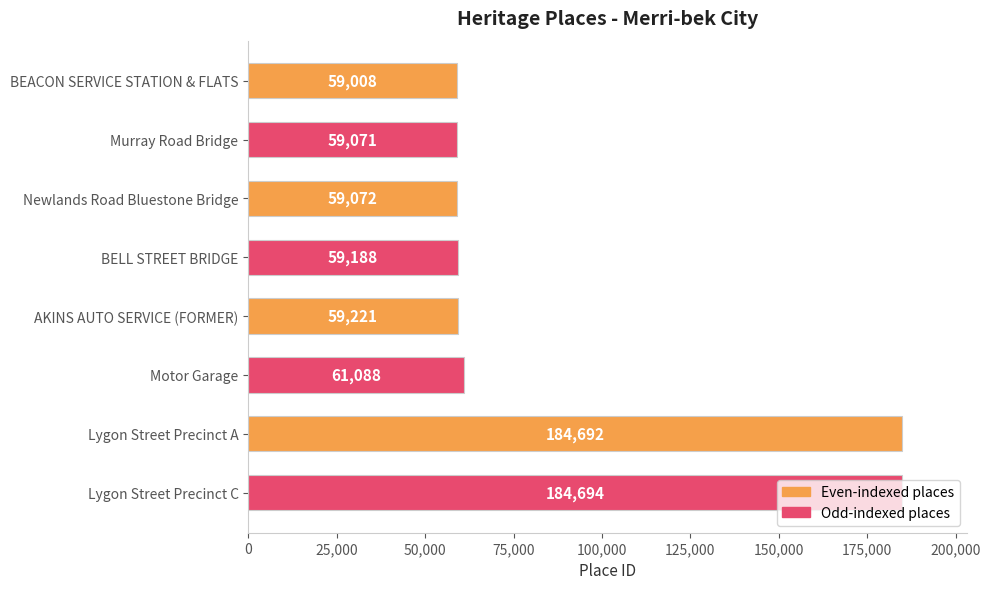

What is the maximum value shown in the chart?

184694